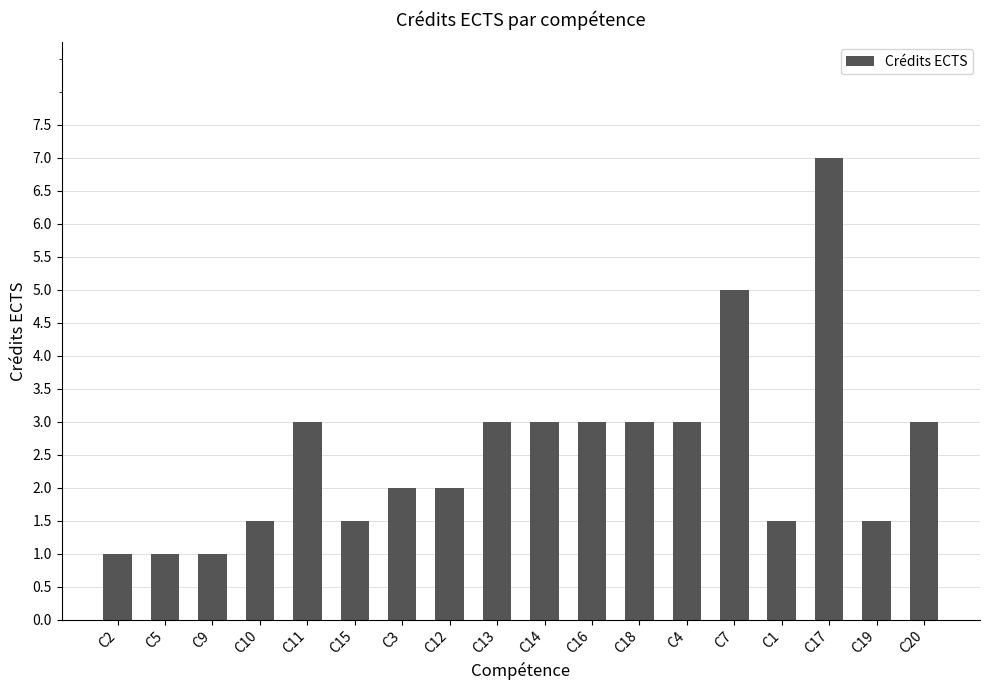

Approximately how many times larger is the value at C11 compared to C9?

3.0